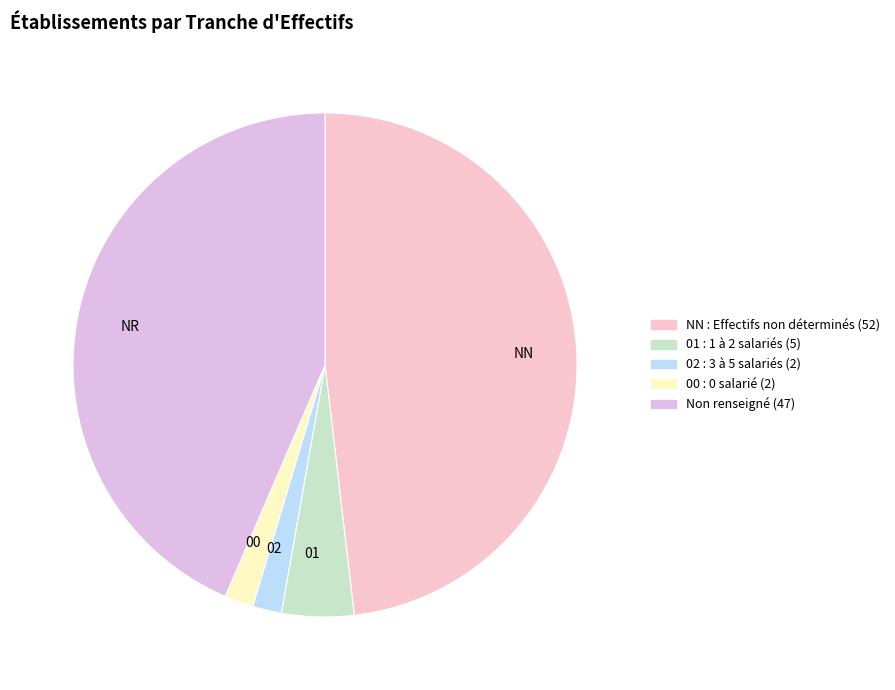

How many slices are in this pie chart?

5